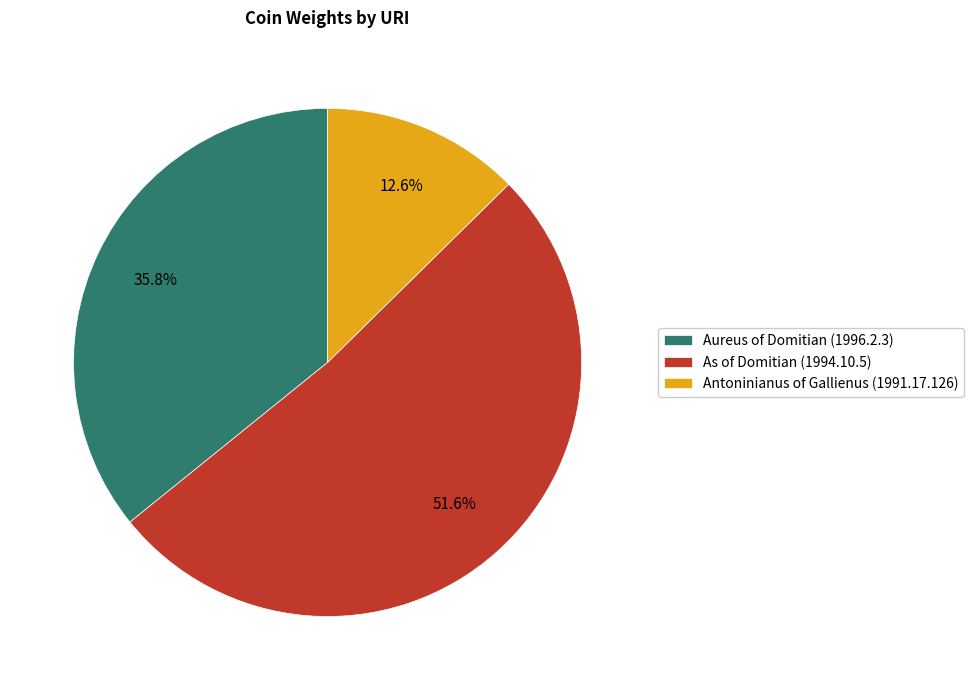

Is there a majority slice in this chart?

Yes